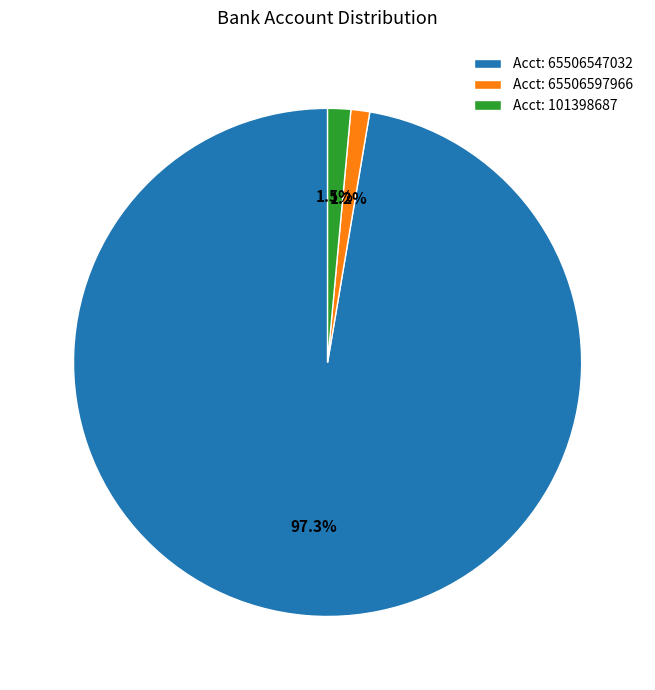

How many segments does this pie chart have?

3